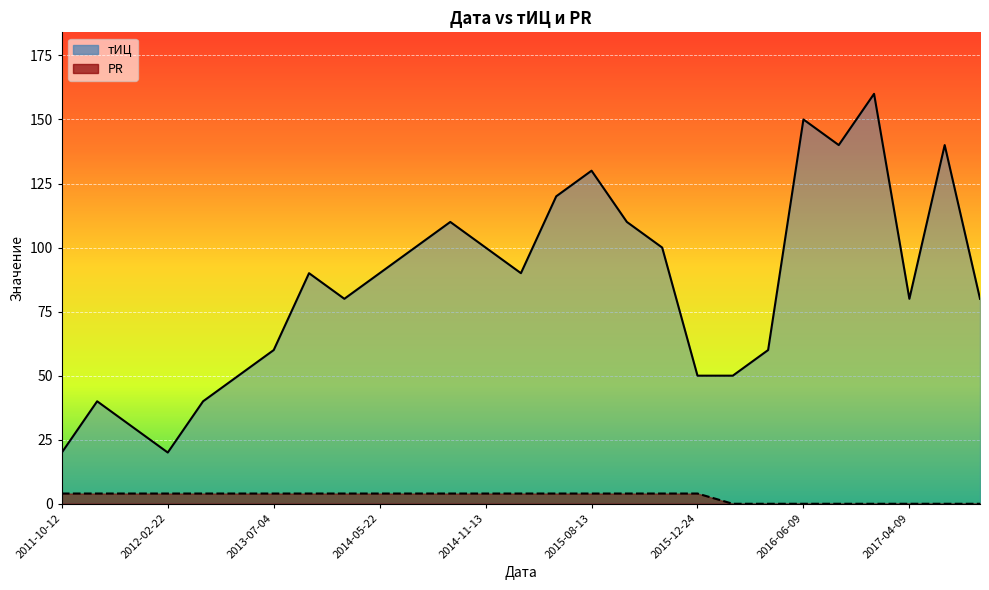

Reading left to right, list all the values displayed in this chart.

тИЦ: 2011-10-12=20	2011-11-08=40	2011-11-29=30	2012-02-22=20	2012-11-08=40	2013-04-04=50	2013-07-04=60	2013-10-03=90	2014-03-13=80	2014-05-22=90	2014-07-10=100	2014-08-14=110	2014-11-13=100	2014-12-25=90	2015-06-11=120	2015-08-13=130	2015-10-08=110	2015-11-19=100	2015-12-24=50	2016-04-21=50	2016-04-28=60	2016-06-09=150	2016-08-25=140	2016-09-25=160	2017-04-09=80	2017-05-26=140	2017-08-18=80
PR: 2011-10-12=4	2011-11-08=4	2011-11-29=4	2012-02-22=4	2012-11-08=4	2013-04-04=4	2013-07-04=4	2013-10-03=4	2014-03-13=4	2014-05-22=4	2014-07-10=4	2014-08-14=4	2014-11-13=4	2014-12-25=4	2015-06-11=4	2015-08-13=4	2015-10-08=4	2015-11-19=4	2015-12-24=4	2016-04-21=0	2016-04-28=0	2016-06-09=0	2016-08-25=0	2016-09-25=0	2017-04-09=0	2017-05-26=0	2017-08-18=0